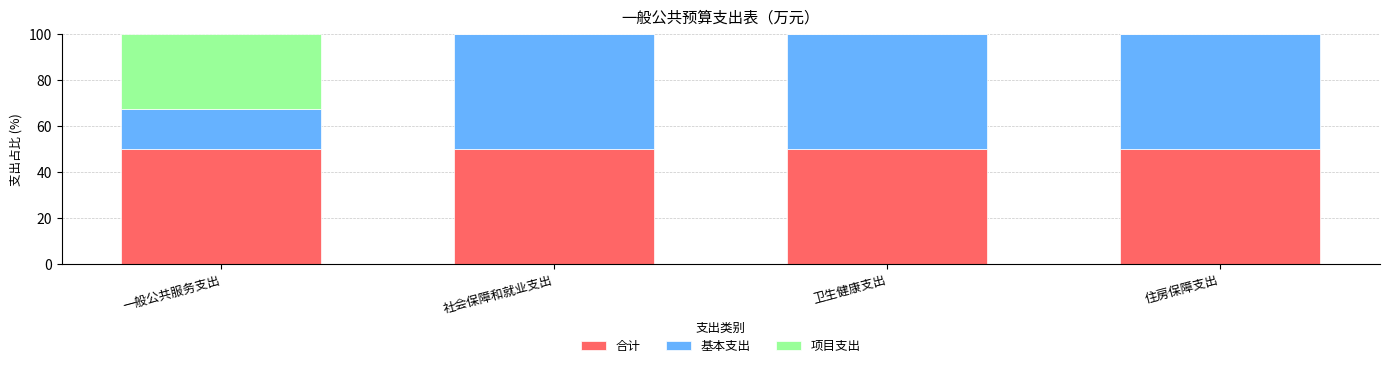

What is the total value across all series at 一般公共服务支出?

100.0